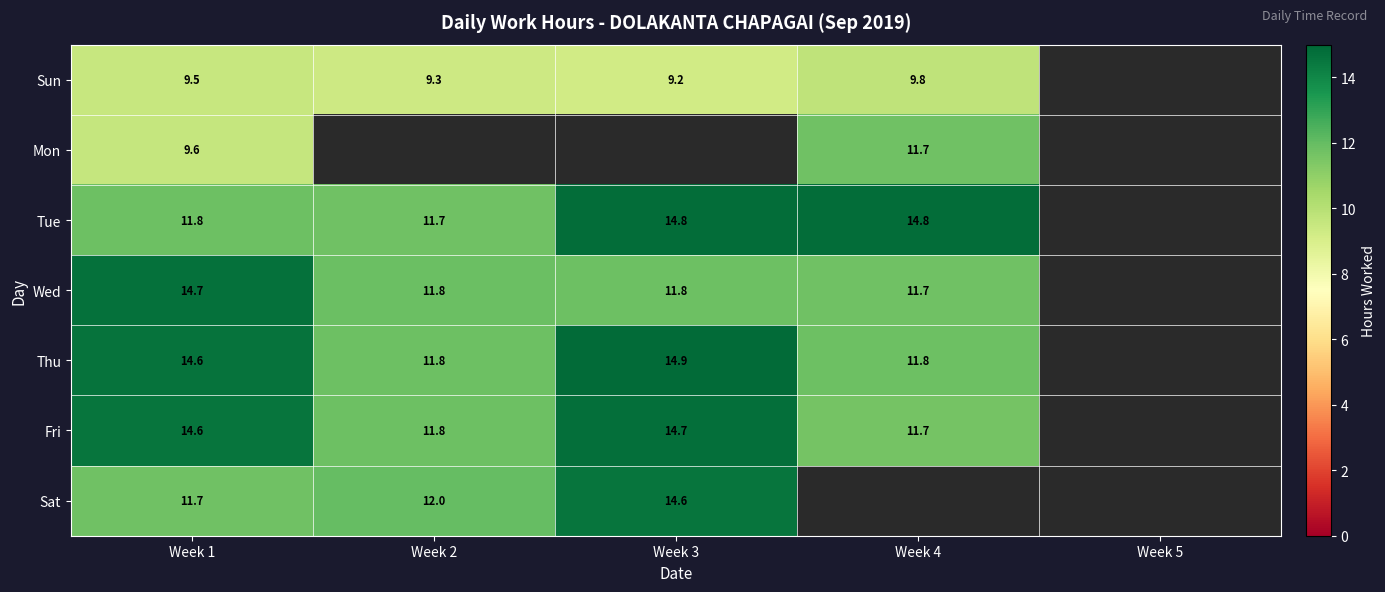

Is the value of Wed at Week 3 greater than the value of Sun at Week 3?

Yes